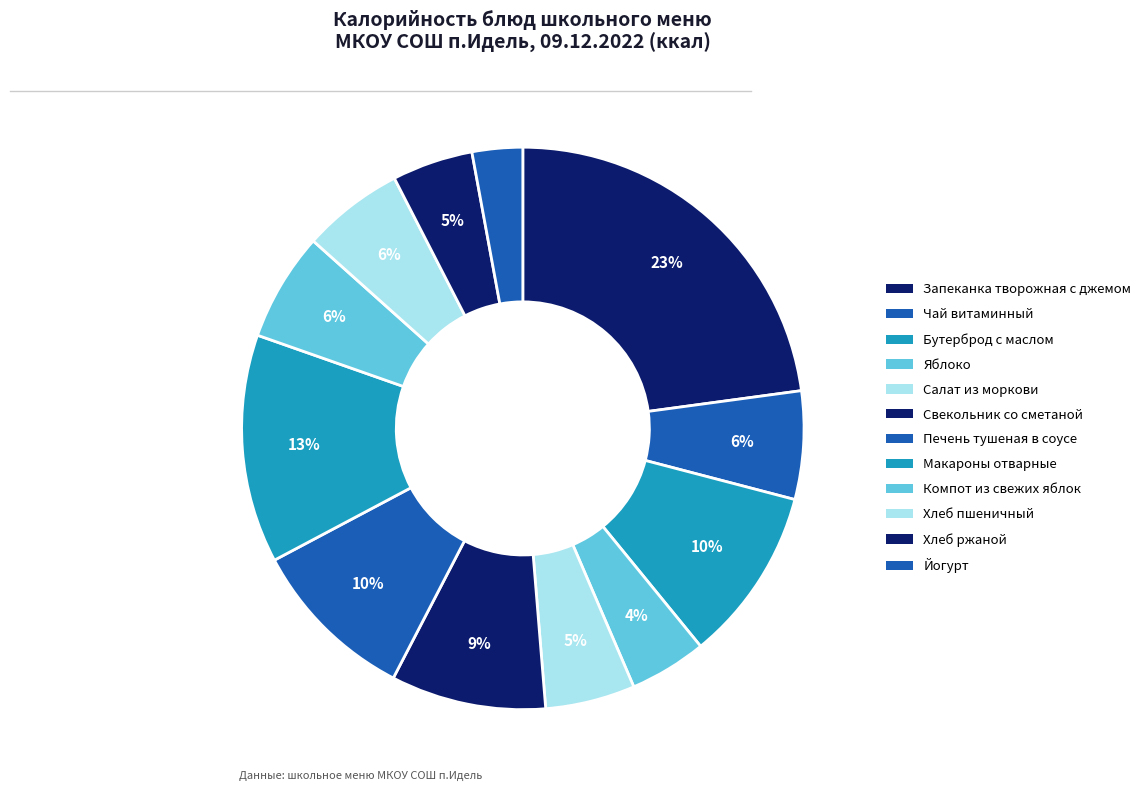

The Йогурт slice represents 3% of the pie. True or false?

True